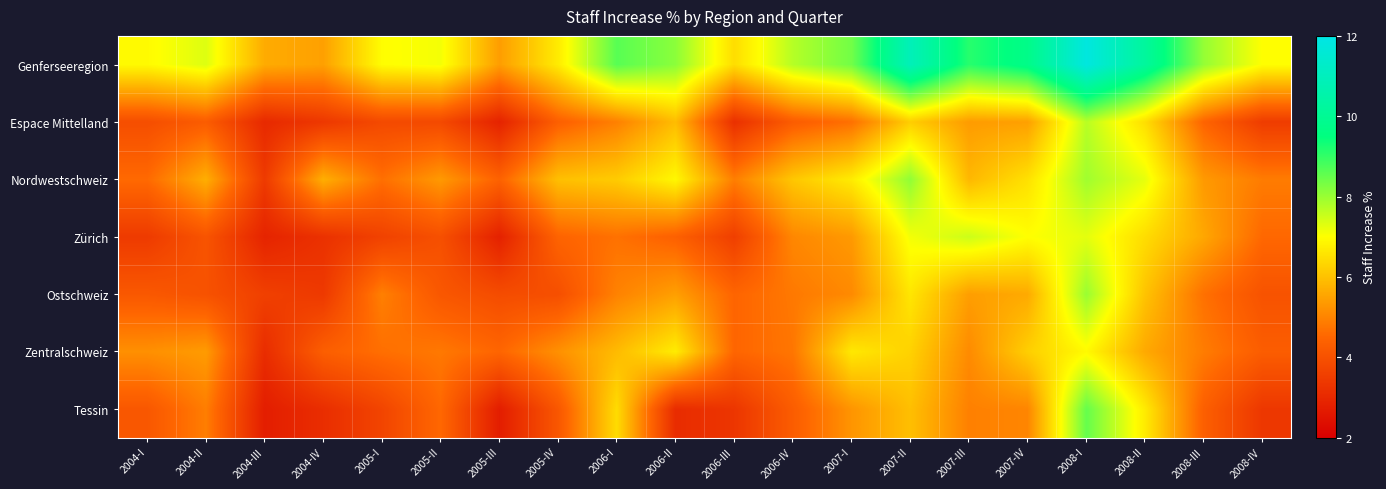

What is the minimum value shown in the chart?

2.7